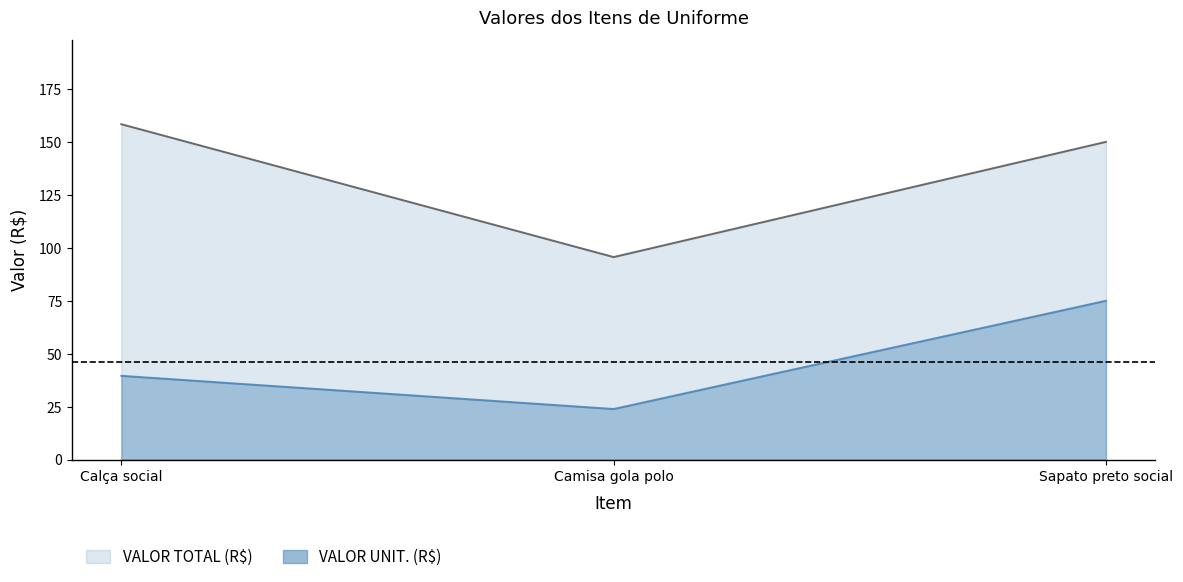

Is it true that VALOR UNIT. (R$) equals 37.7 at Camisa gola polo?

False